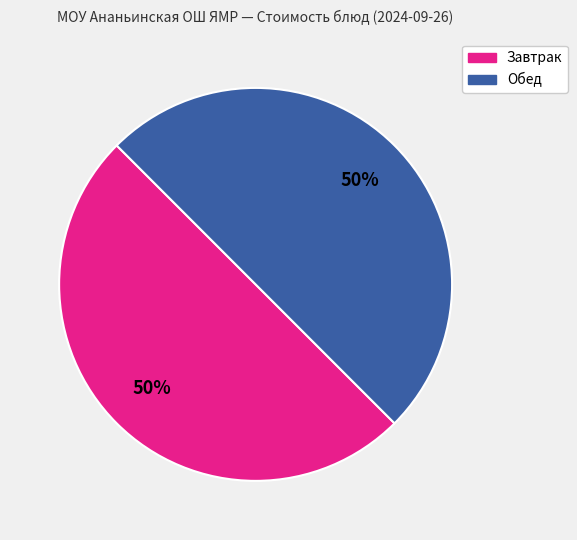

To the nearest percent, what is the average slice percentage?

50%